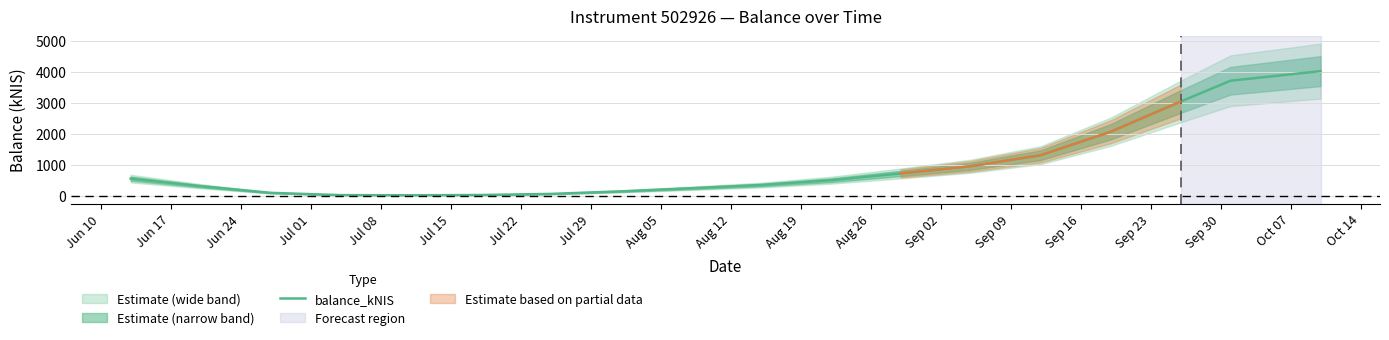

How many data points are above 506?

9